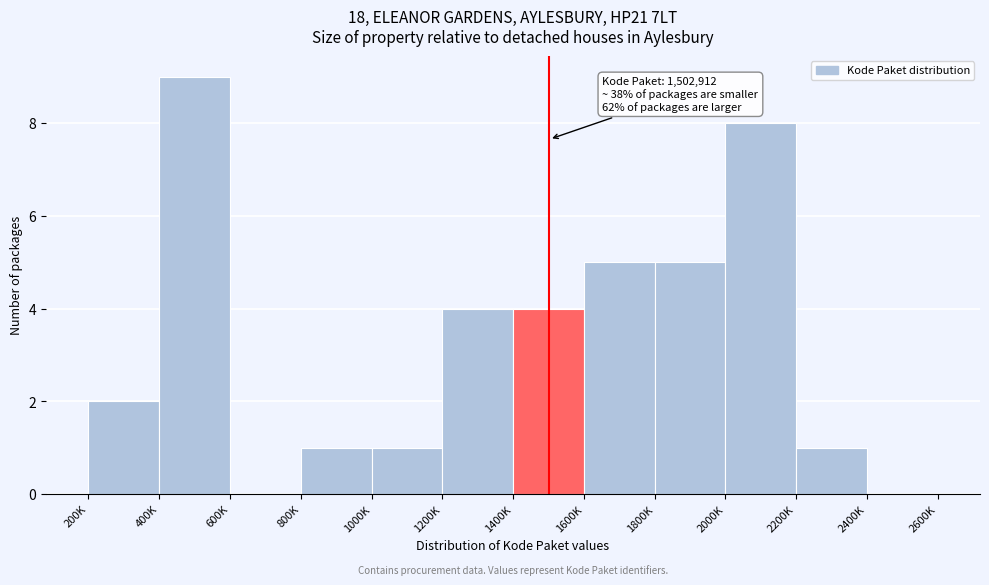

Reading right to left, what are all the values shown in this chart?

2400K=0	2200K=1	2000K=8	1800K=5	1600K=5	1400K=4	1200K=4	1000K=1	800K=1	600K=0	400K=9	200K=2